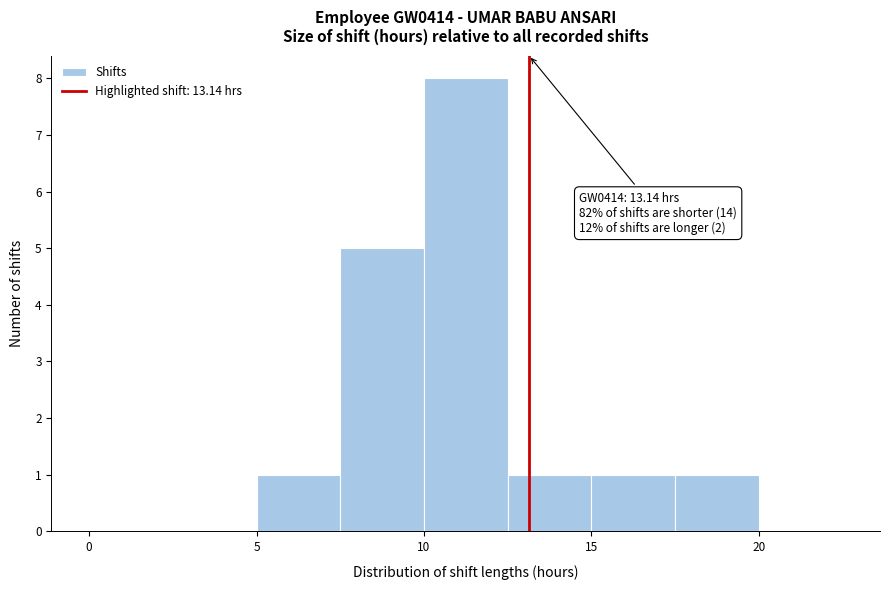

Which range on the x-axis has the tallest bar?

10.0 to 12.5